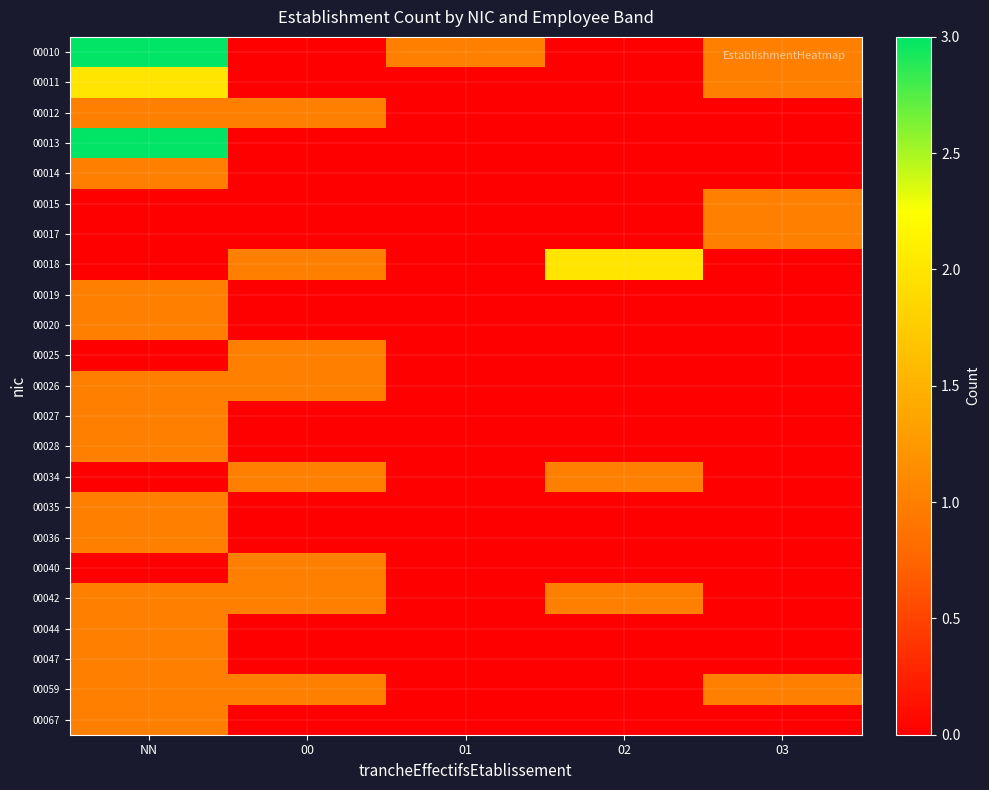

Rank the series by their maximum value, from lowest to highest.

00012, 00014, 00015, 00017, 00019, 00020, 00025, 00026, 00027, 00028, 00034, 00035, 00036, 00040, 00042, 00044, 00047, 00059, 00067, 00011, 00018, 00010, 00013